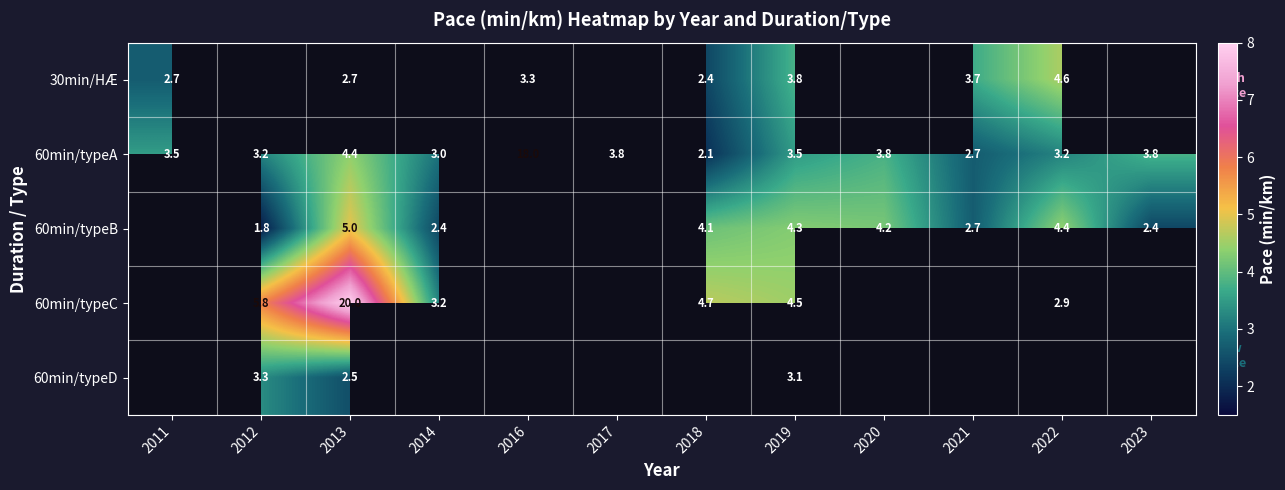

What is the difference between the 60min/typeA values at 2020 and 2016?

14.2